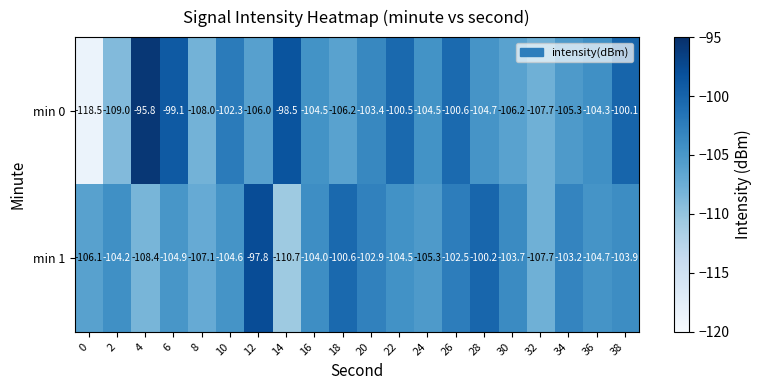

The value of min 0 at 10 is -27.6. True or false?

False